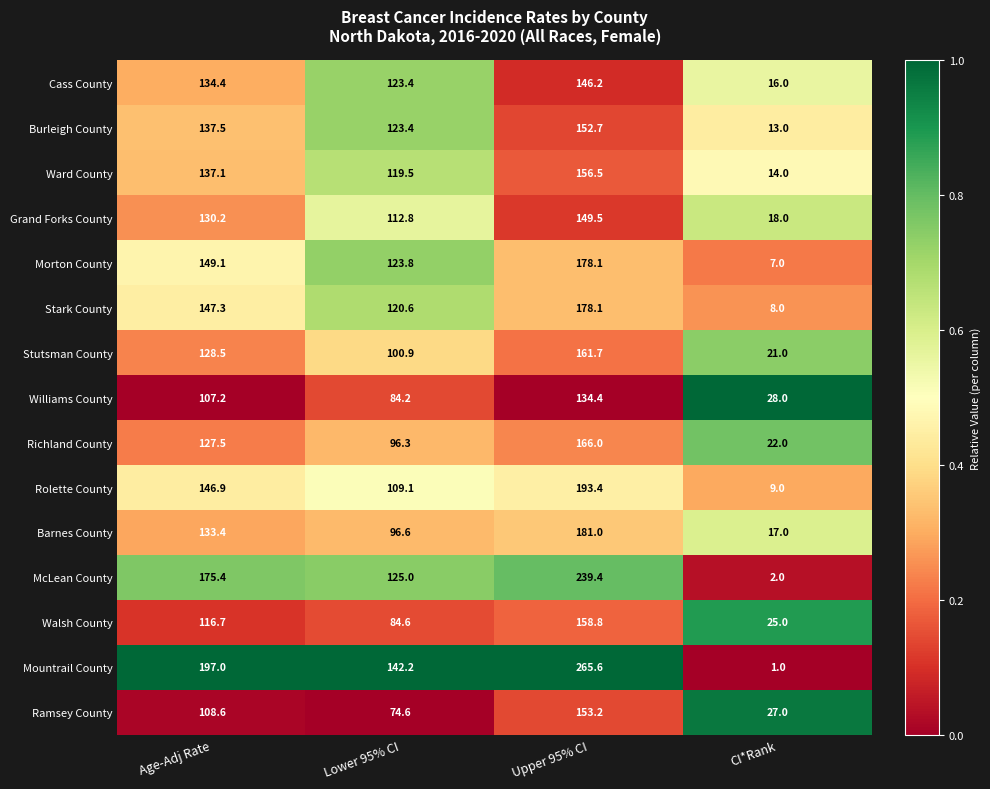

True or false: McLean County has a value of 2.0 at CI*Rank.

True